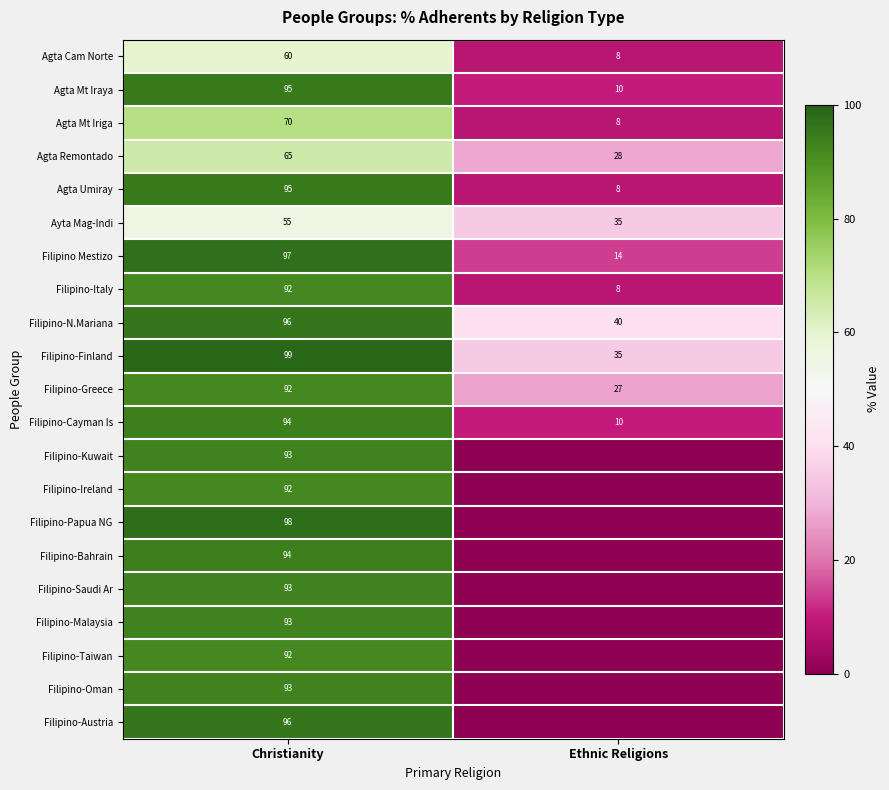

Where is Agta Umiray nearest to the value 51?

Ethnic Religions